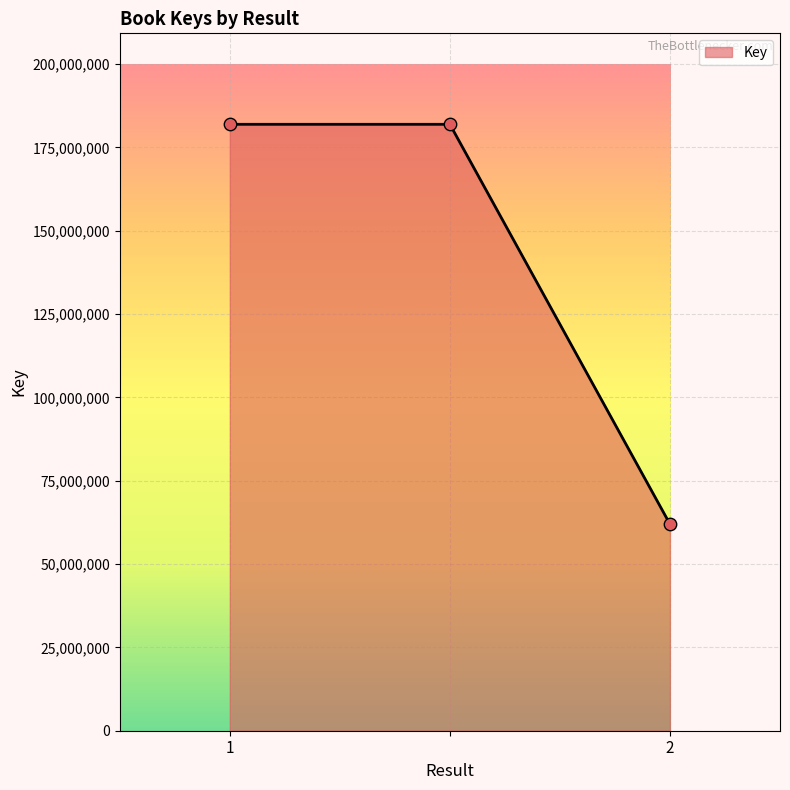

What is the smallest value displayed?

61982370